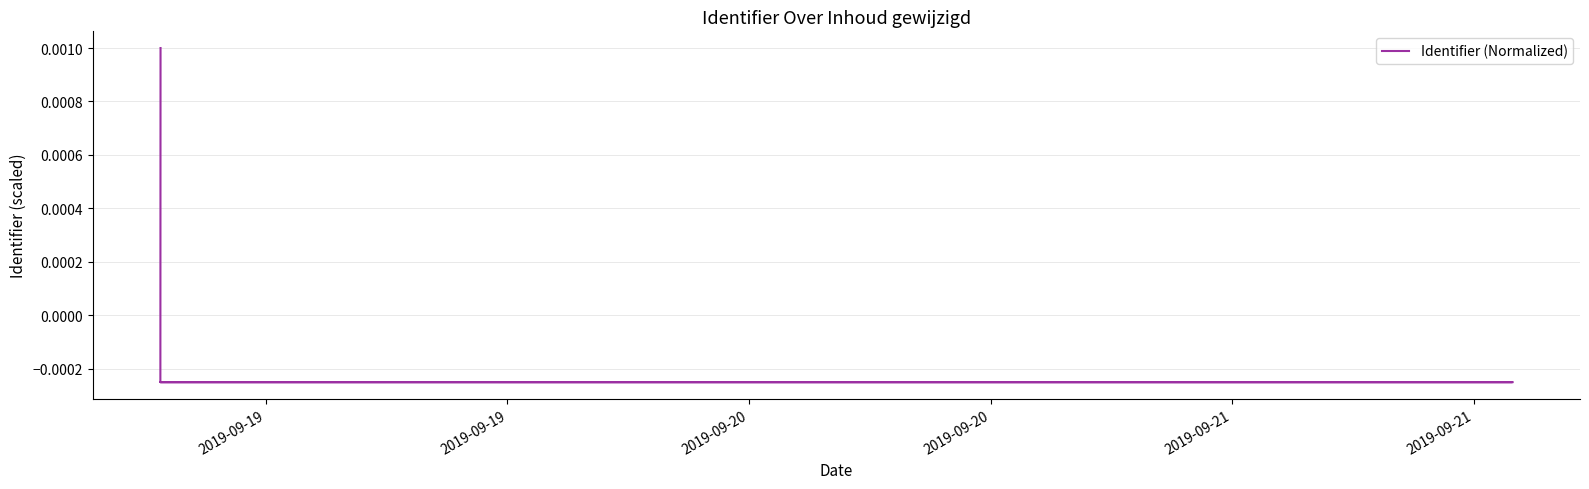

Where is the data nearest to the value 0?

2019-09-20